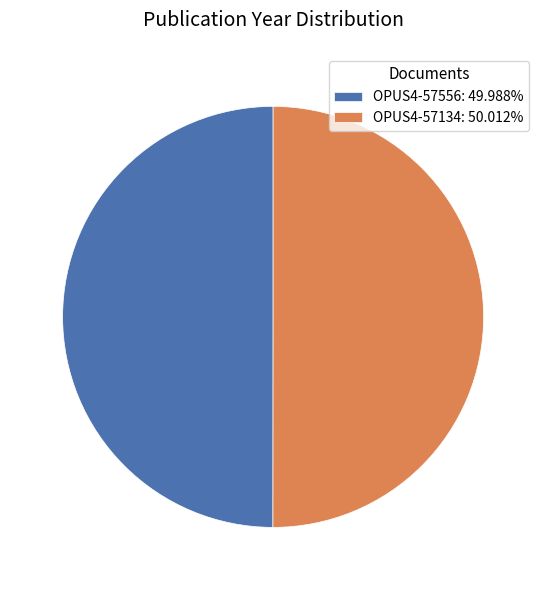

Approximately how many times larger is the value at OPUS4-57556: 49.988% compared to OPUS4-57134: 50.012%?

1.0